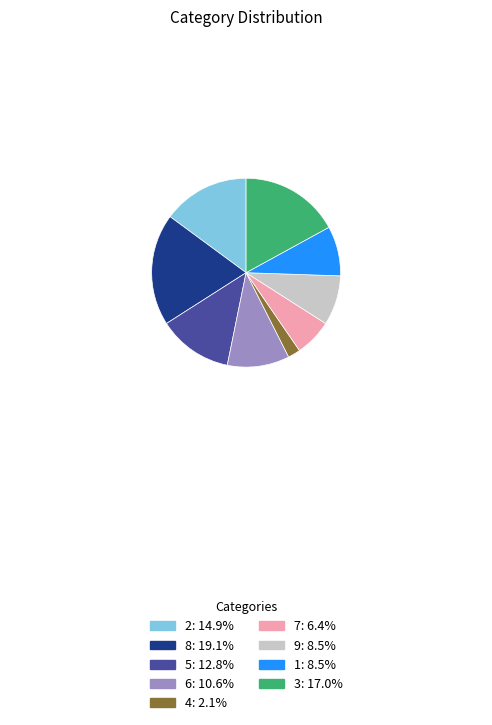

Does 3 account for over 50% of the chart?

No